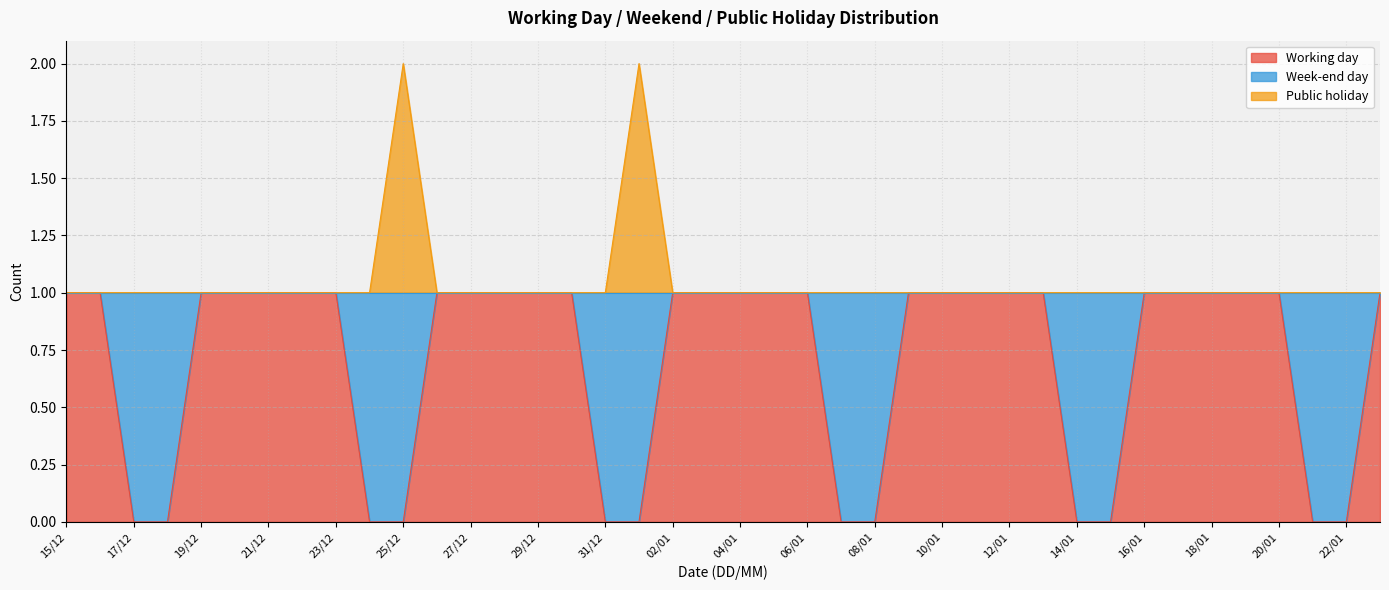

True or false: Working day and Public holiday cross at least once.

False